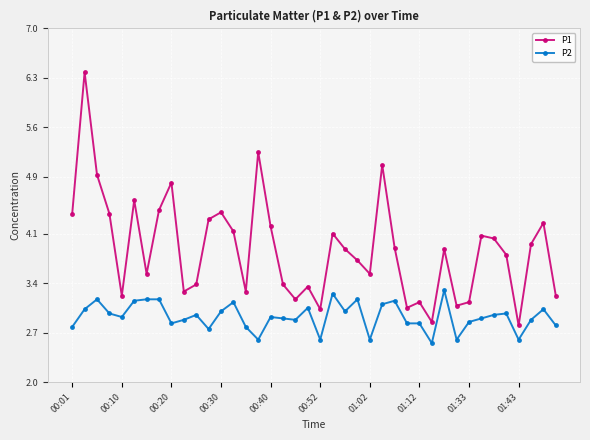

True or false: P2 and P1 cross at least once.

False